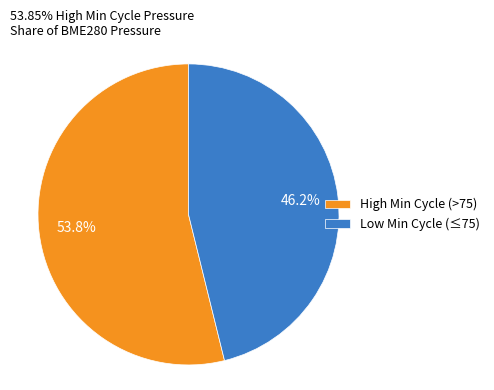

What is the ratio of the value at Low Min Cycle (≤75) to the value at High Min Cycle (>75)?

0.9